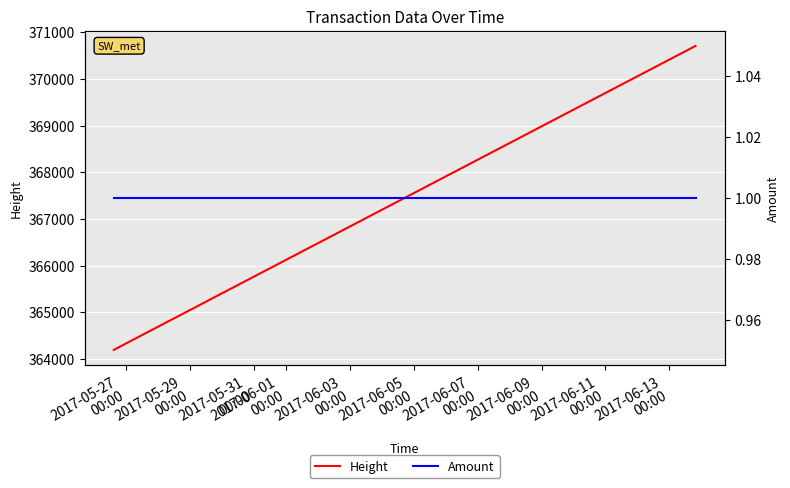

What is the minimum value for Height?

364192